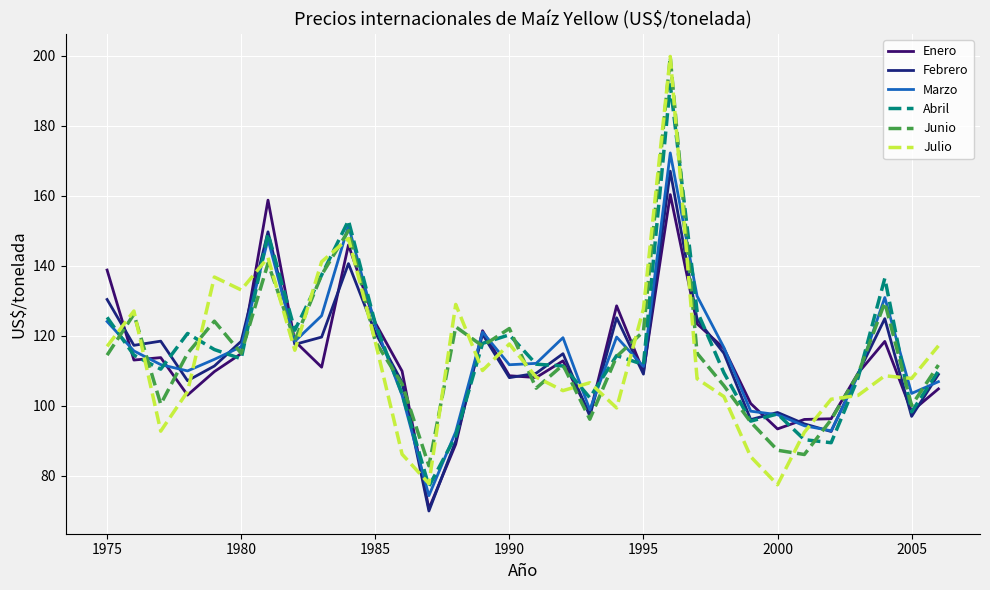

Which series has the largest range (max minus min)?

Julio